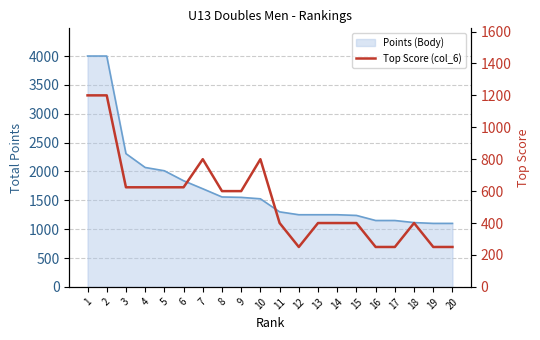

How many categories are shown in the chart?

20